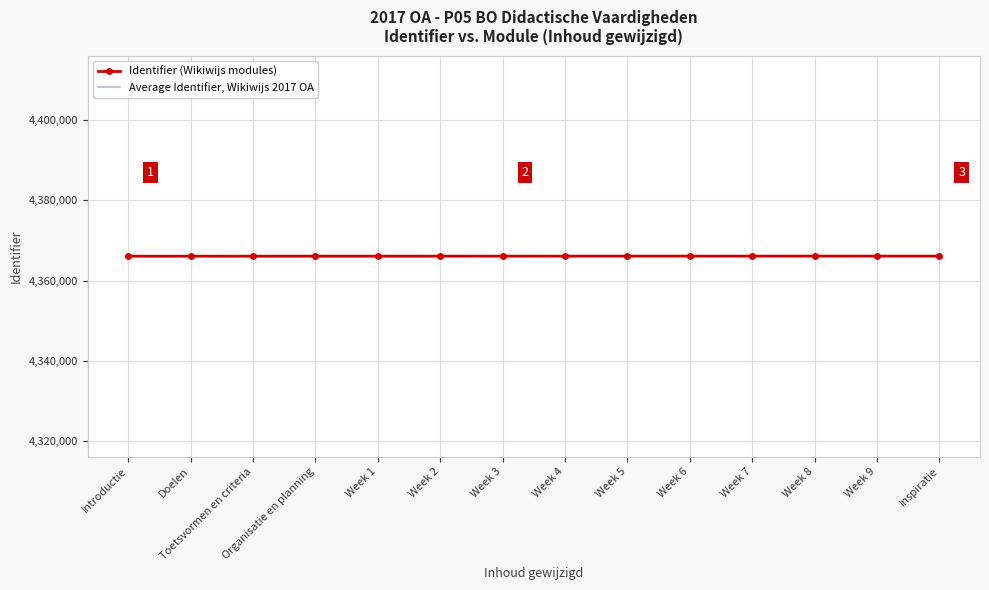

The value of Identifier (Wikiwijs modules) at Week 1 is 7822899. True or false?

False